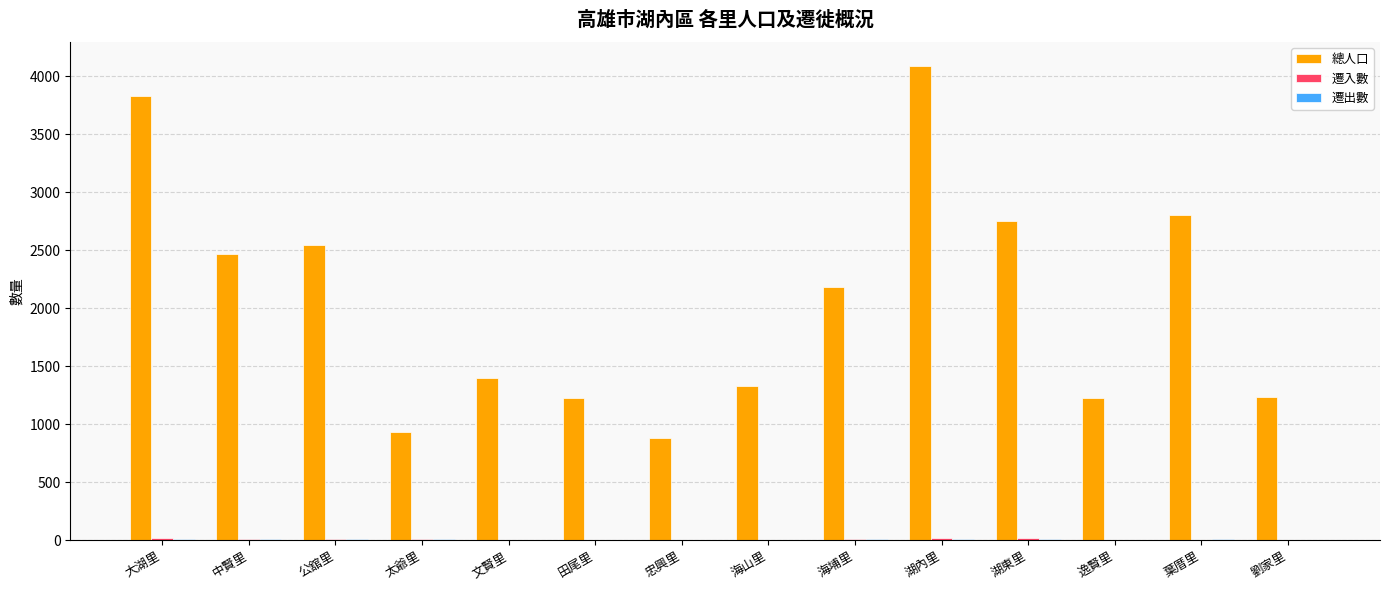

Which series has the largest total across all categories?

總人口